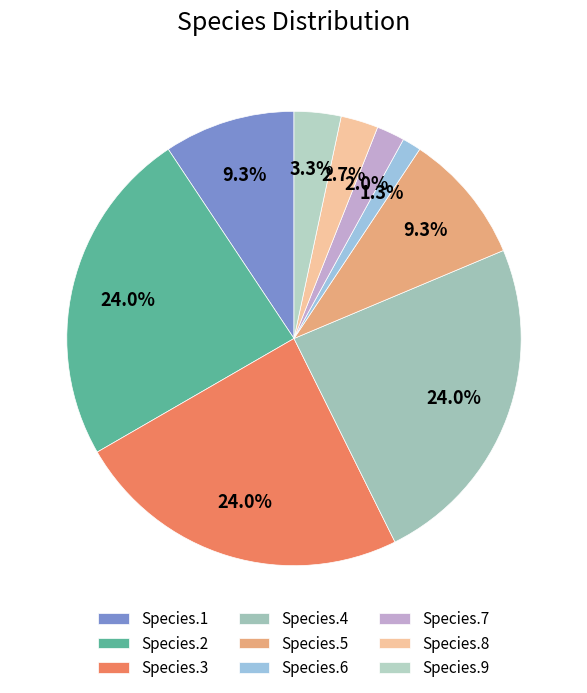

Which category has the biggest portion of the pie?

Species.2